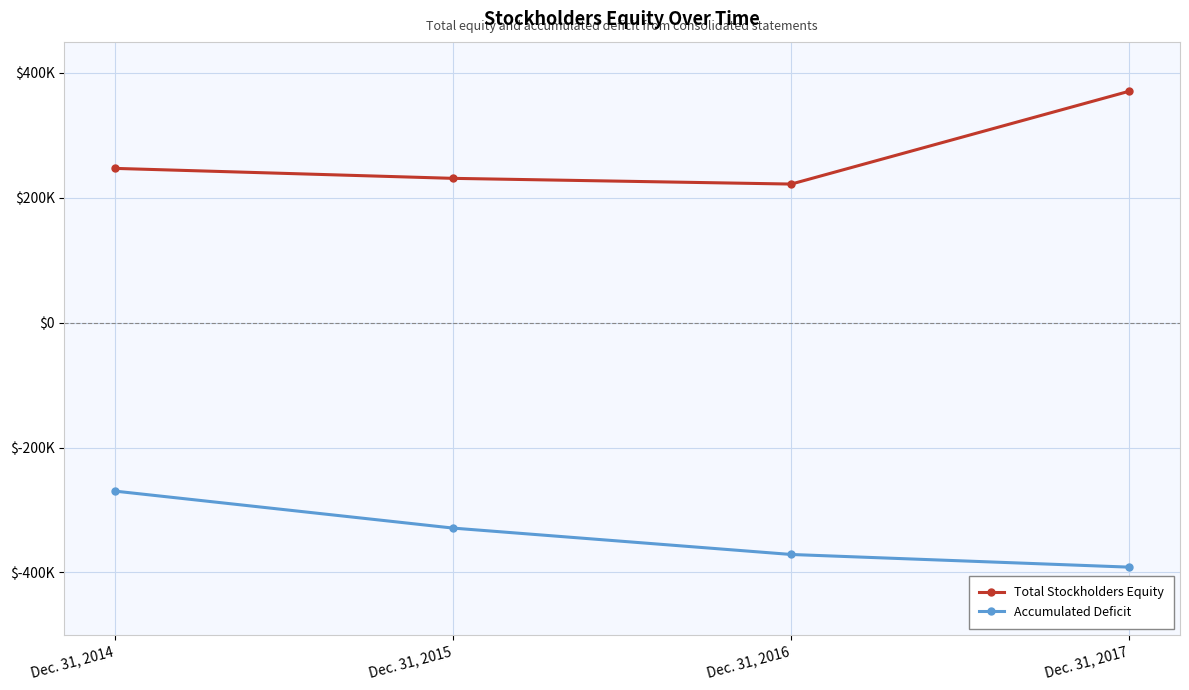

At how many categories does at least one series exceed 61137?

4